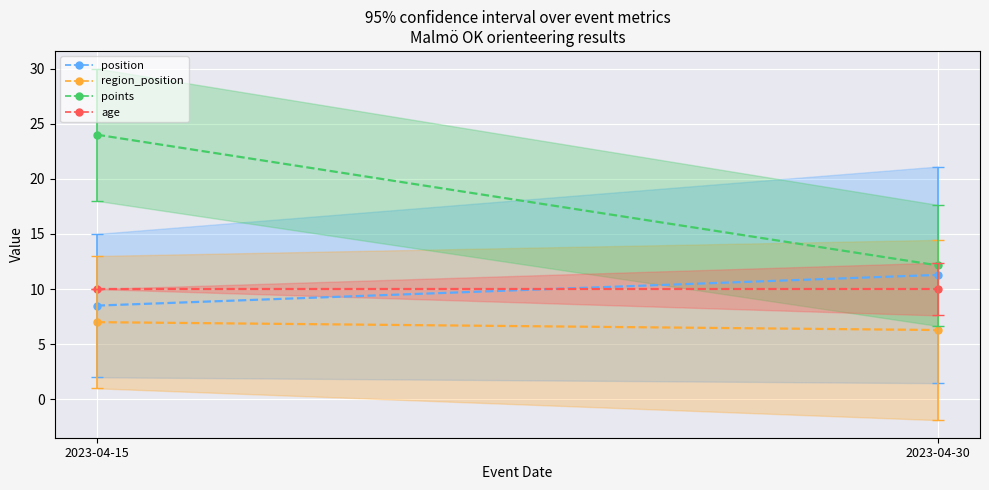

Which category has the lowest value across all series?

2023-04-30